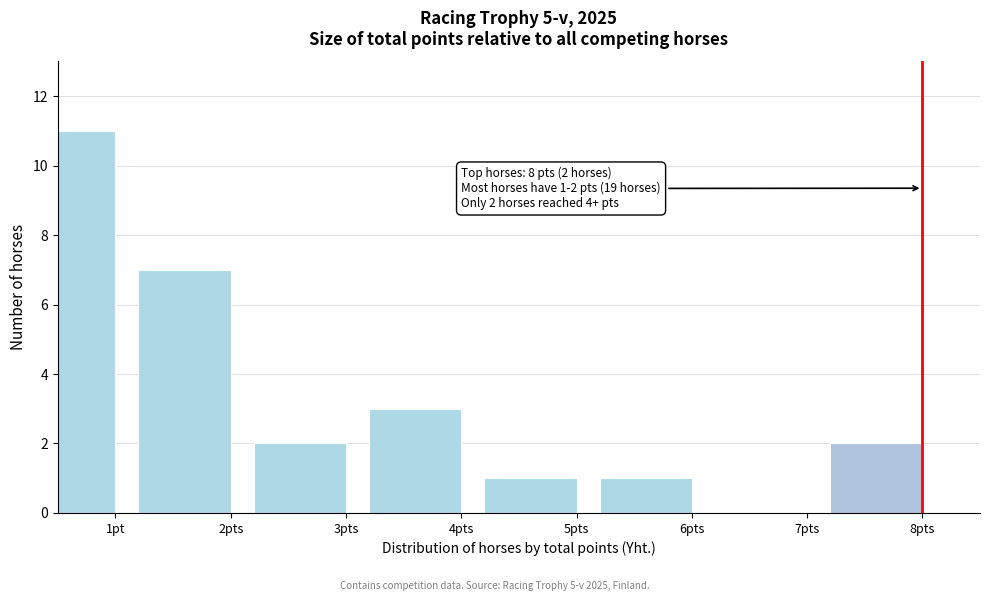

What is the sum of all values?

27